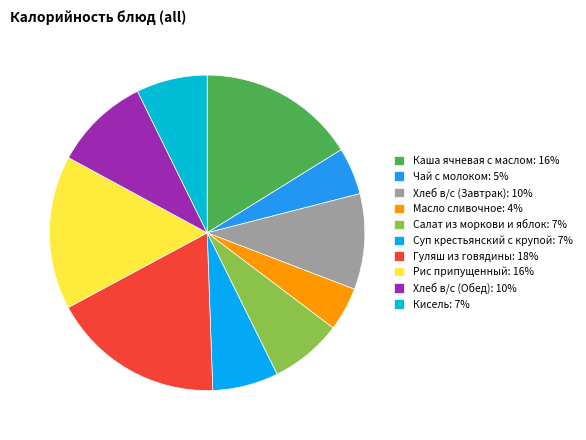

What percentage is the Рис припущенный slice, to the nearest percent?

16%